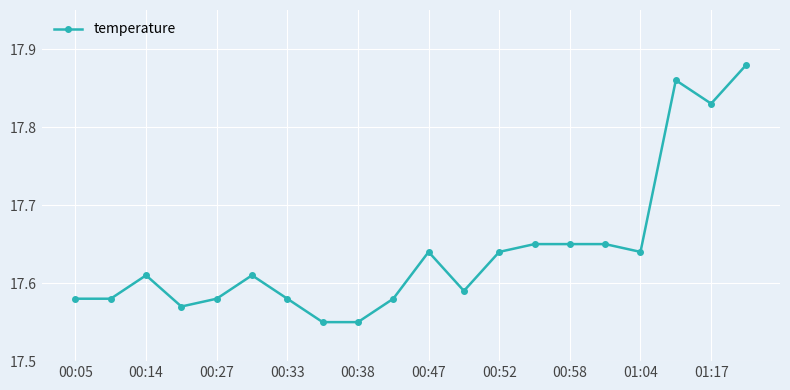

What is the difference between the maximum and minimum values?

0.3